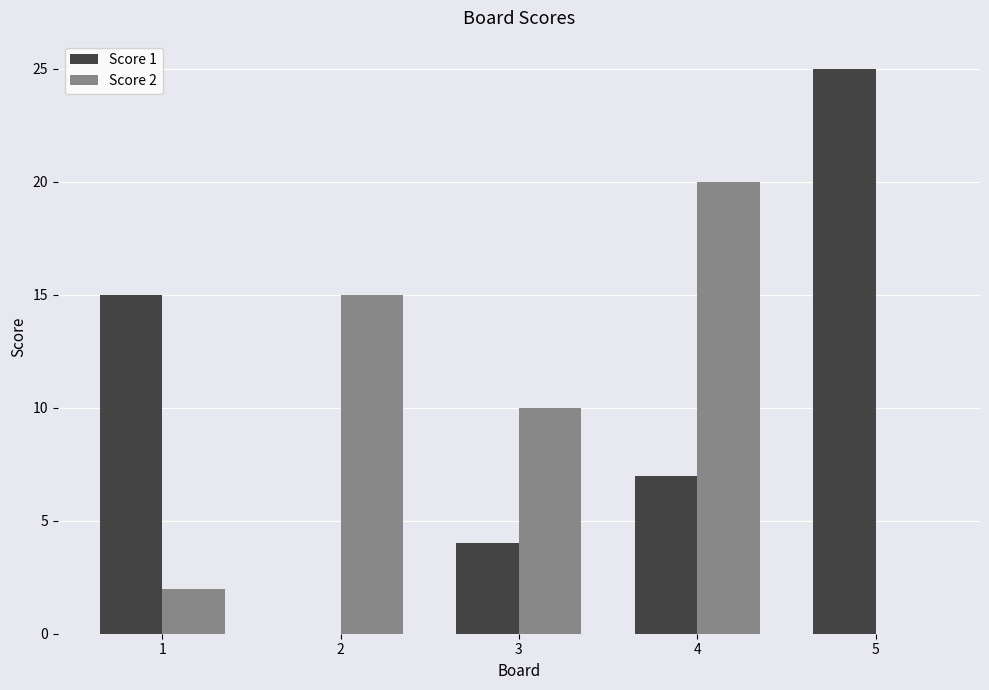

Reading right to left, transcribe all the data shown in this chart.

Score 1: 25	7	4	0	15
Score 2: 0	20	10	15	2